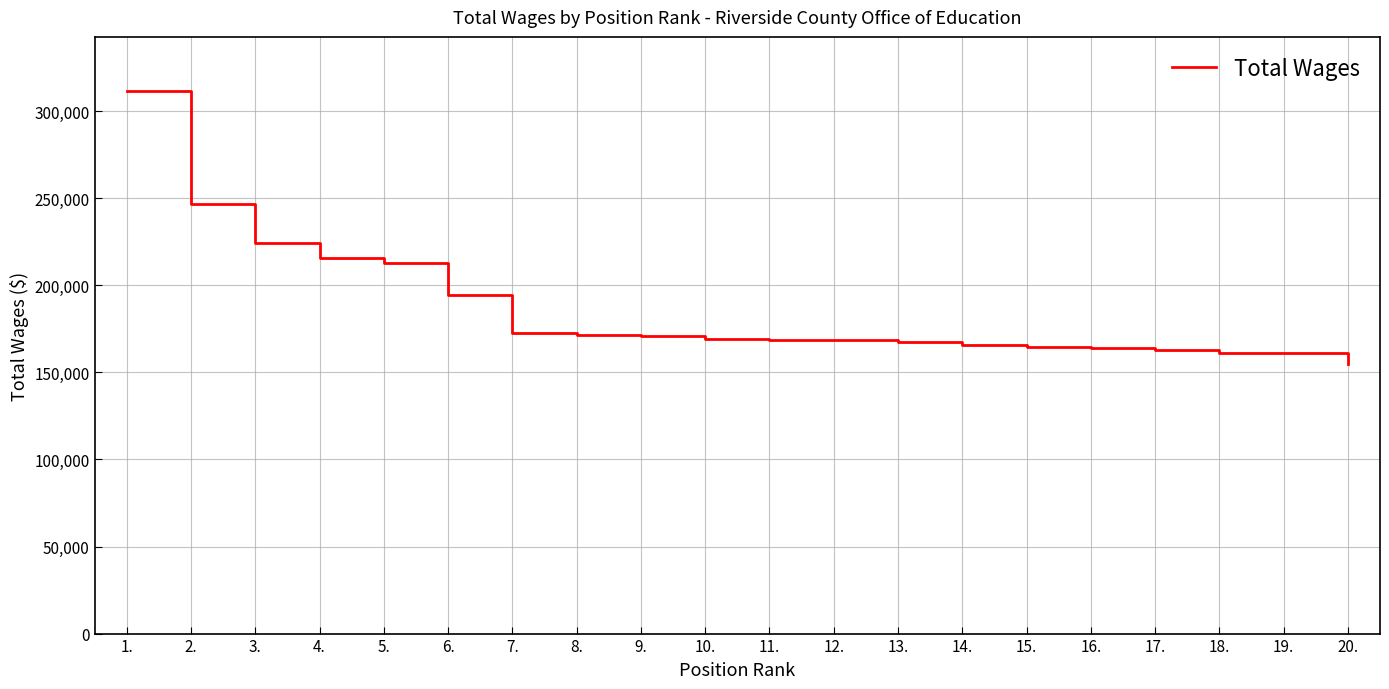

How many lines are shown in the chart?

1